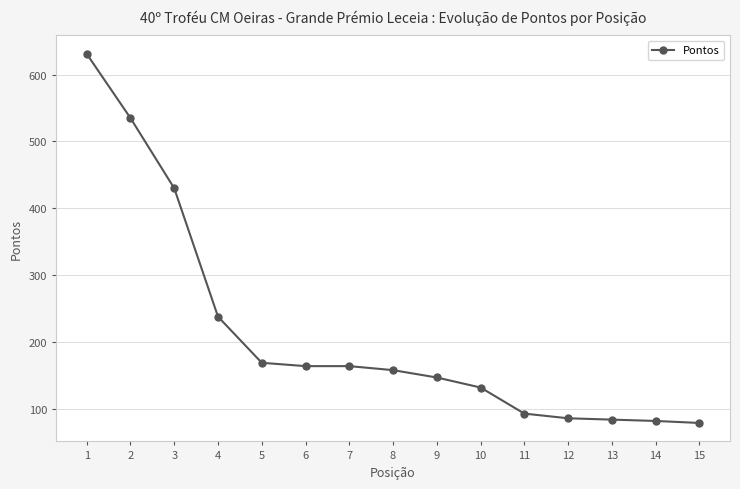

What is the value of the 7th point from the left?

164